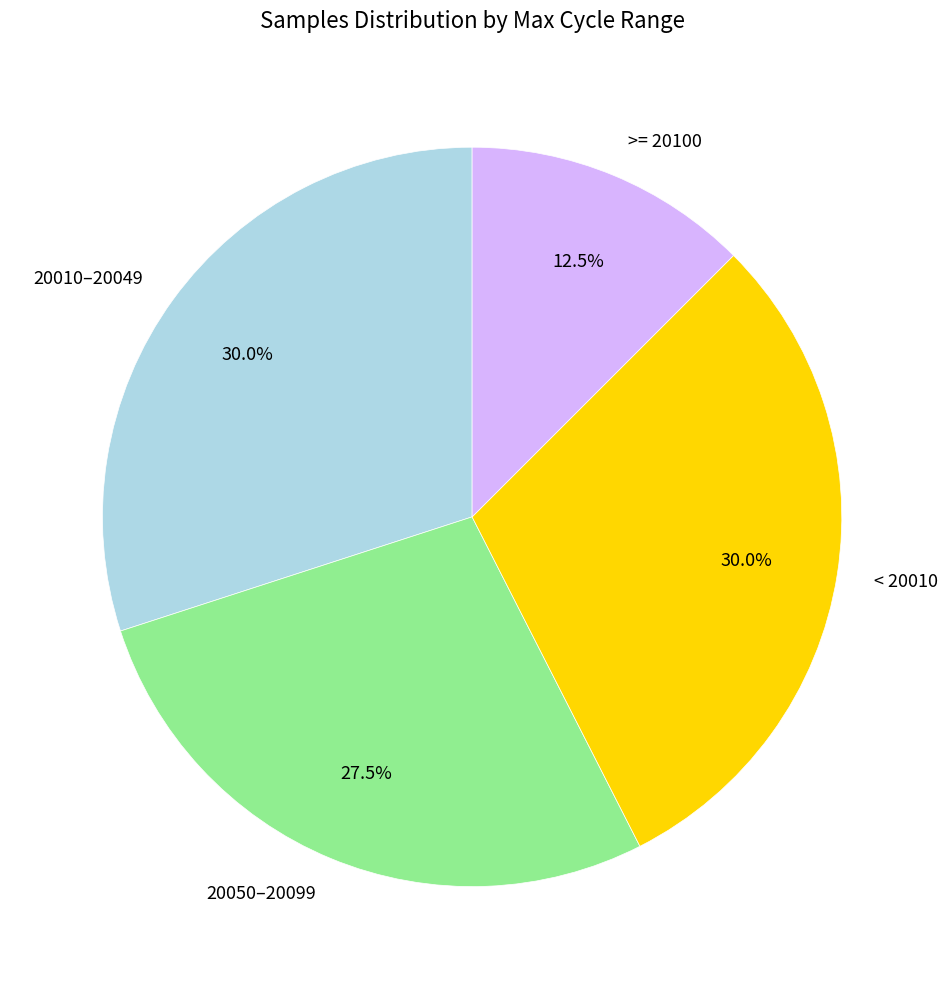

To the nearest percent, what is the average slice percentage?

25%